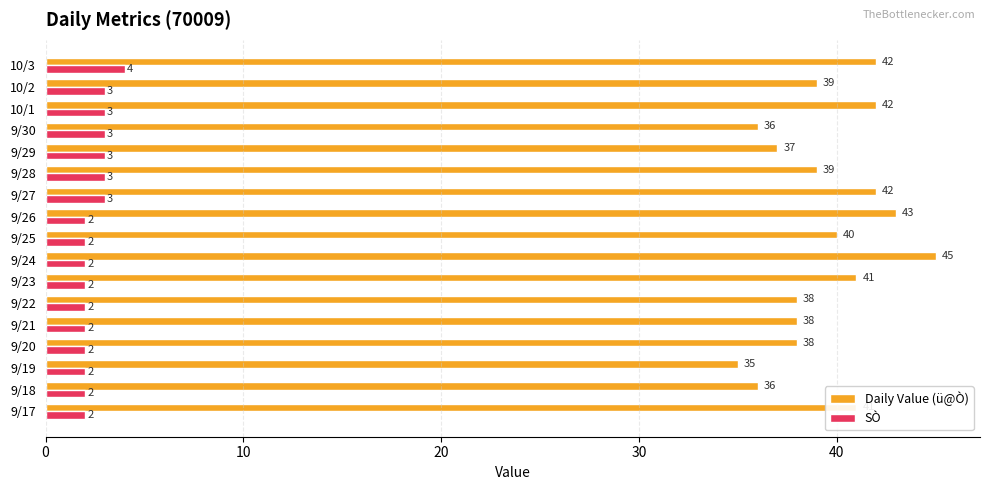

Rank the series at 9/20 from lowest to highest value.

SÒ, Daily Value (ü@Ò)